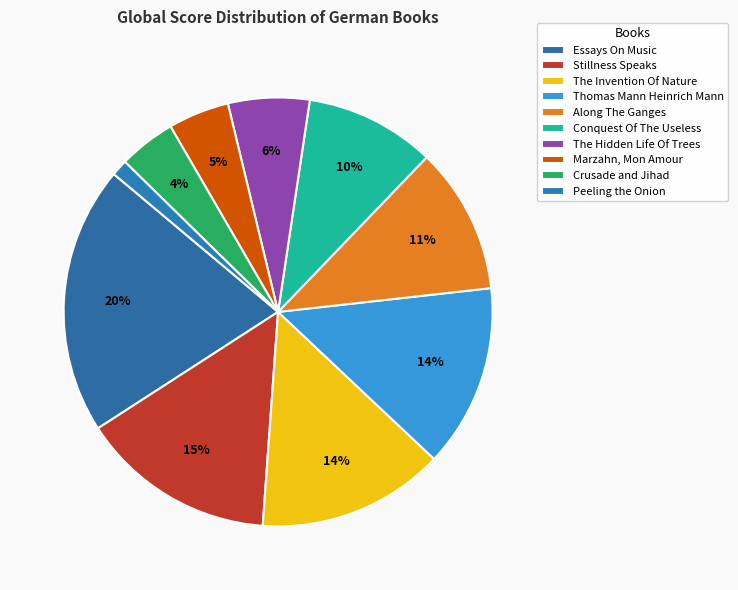

How many slices are in this pie chart?

10